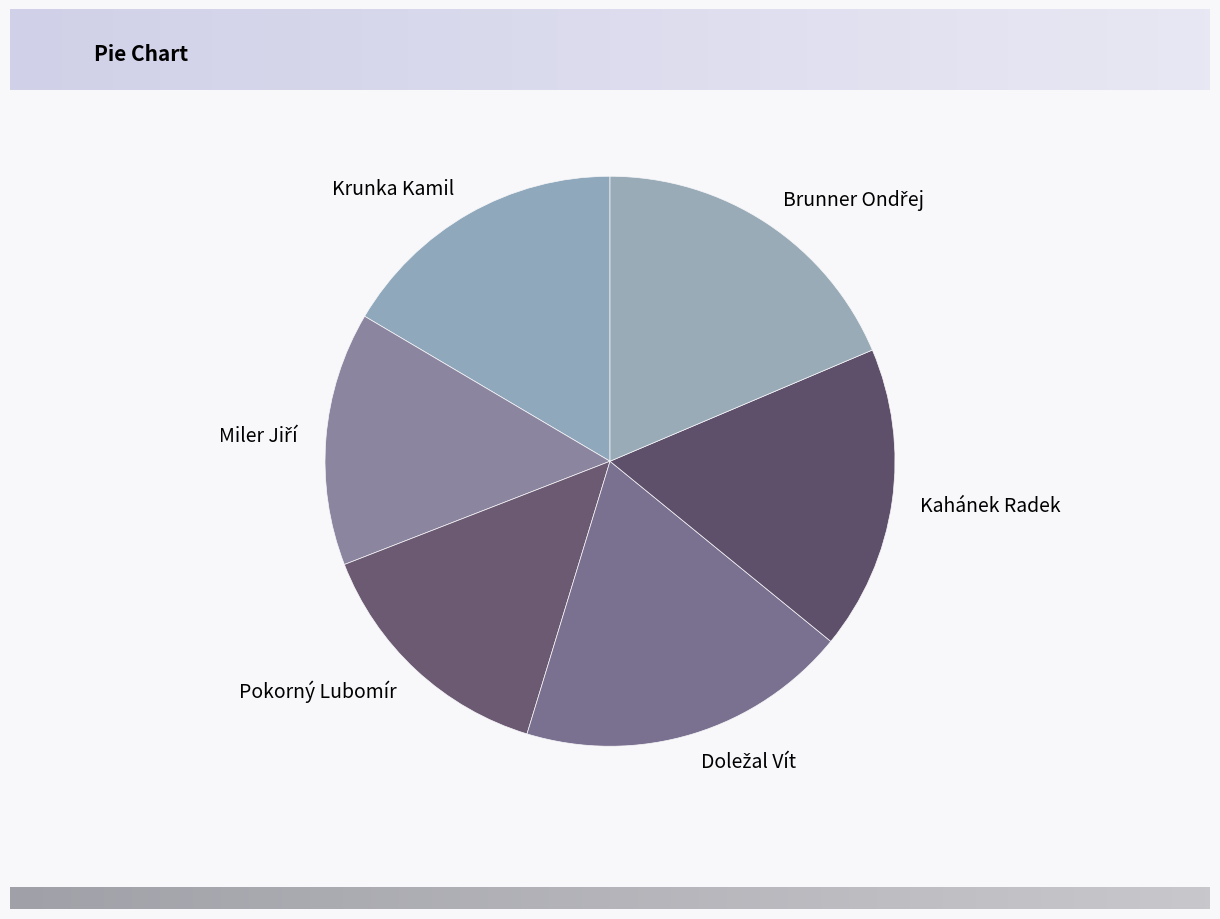

How many slices are in this pie chart?

6